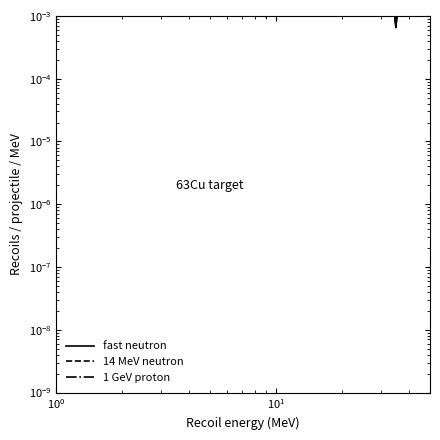

Where is the first local maximum for 1 GeV proton?

$\mathdefault{10^{1}}$